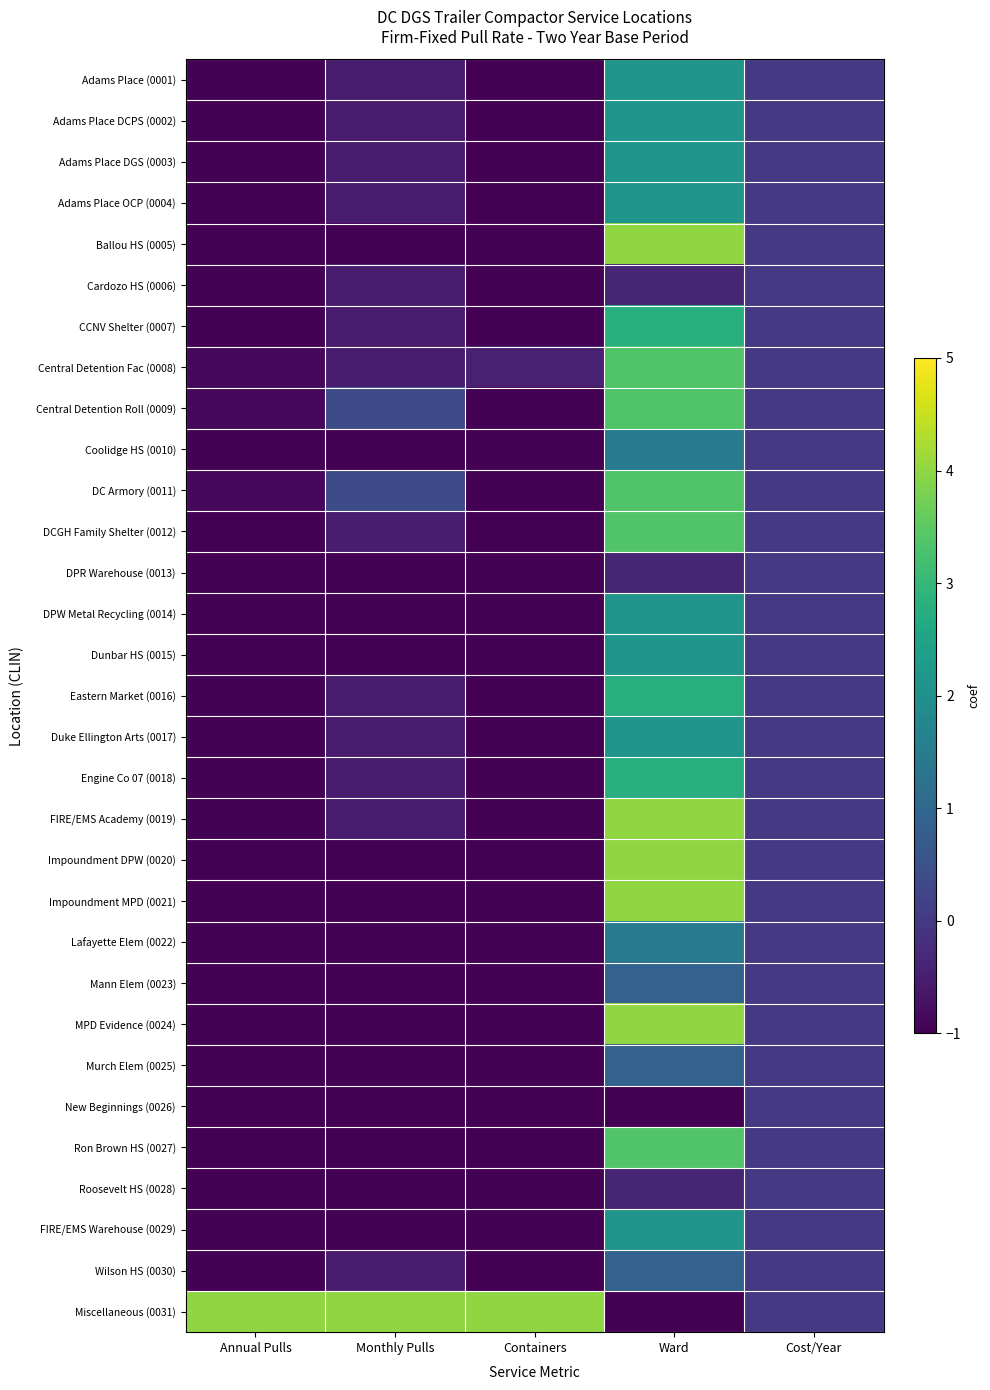

Reading right to left, extract all data points from this chart.

Adams Place (0001): Cost/Year=0.0	Ward=2.1	Containers=-1.0	Monthly Pulls=-0.5	Annual Pulls=-1.0
Adams Place DCPS (0002): Cost/Year=0.0	Ward=2.1	Containers=-1.0	Monthly Pulls=-0.5	Annual Pulls=-1.0
Adams Place DGS (0003): Cost/Year=0.0	Ward=2.1	Containers=-1.0	Monthly Pulls=-0.5	Annual Pulls=-1.0
Adams Place OCP (0004): Cost/Year=0.0	Ward=2.1	Containers=-1.0	Monthly Pulls=-0.5	Annual Pulls=-1.0
Ballou HS (0005): Cost/Year=0.0	Ward=4.0	Containers=-1.0	Monthly Pulls=-1.0	Annual Pulls=-1.0
Cardozo HS (0006): Cost/Year=0.0	Ward=-0.4	Containers=-1.0	Monthly Pulls=-0.5	Annual Pulls=-1.0
CCNV Shelter (0007): Cost/Year=0.0	Ward=2.8	Containers=-1.0	Monthly Pulls=-0.5	Annual Pulls=-1.0
Central Detention Fac (0008): Cost/Year=0.0	Ward=3.4	Containers=-0.4	Monthly Pulls=-0.5	Annual Pulls=-0.9
Central Detention Roll (0009): Cost/Year=0.0	Ward=3.4	Containers=-1.0	Monthly Pulls=0.4	Annual Pulls=-0.9
Coolidge HS (0010): Cost/Year=0.0	Ward=1.5	Containers=-1.0	Monthly Pulls=-1.0	Annual Pulls=-1.0
DC Armory (0011): Cost/Year=0.0	Ward=3.4	Containers=-1.0	Monthly Pulls=0.4	Annual Pulls=-0.9
DCGH Family Shelter (0012): Cost/Year=0.0	Ward=3.4	Containers=-1.0	Monthly Pulls=-0.5	Annual Pulls=-1.0
DPR Warehouse (0013): Cost/Year=0.0	Ward=-0.4	Containers=-1.0	Monthly Pulls=-1.0	Annual Pulls=-1.0
DPW Metal Recycling (0014): Cost/Year=0.0	Ward=2.1	Containers=-1.0	Monthly Pulls=-1.0	Annual Pulls=-1.0
Dunbar HS (0015): Cost/Year=0.0	Ward=2.1	Containers=-1.0	Monthly Pulls=-1.0	Annual Pulls=-1.0
Eastern Market (0016): Cost/Year=0.0	Ward=2.8	Containers=-1.0	Monthly Pulls=-0.5	Annual Pulls=-1.0
Duke Ellington Arts (0017): Cost/Year=0.0	Ward=2.1	Containers=-1.0	Monthly Pulls=-0.5	Annual Pulls=-1.0
Engine Co 07 (0018): Cost/Year=0.0	Ward=2.8	Containers=-1.0	Monthly Pulls=-0.5	Annual Pulls=-1.0
FIRE/EMS Academy (0019): Cost/Year=0.0	Ward=4.0	Containers=-1.0	Monthly Pulls=-0.5	Annual Pulls=-1.0
Impoundment DPW (0020): Cost/Year=0.0	Ward=4.0	Containers=-1.0	Monthly Pulls=-1.0	Annual Pulls=-1.0
Impoundment MPD (0021): Cost/Year=0.0	Ward=4.0	Containers=-1.0	Monthly Pulls=-1.0	Annual Pulls=-1.0
Lafayette Elem (0022): Cost/Year=0.0	Ward=1.5	Containers=-1.0	Monthly Pulls=-1.0	Annual Pulls=-1.0
Mann Elem (0023): Cost/Year=0.0	Ward=0.9	Containers=-1.0	Monthly Pulls=-1.0	Annual Pulls=-1.0
MPD Evidence (0024): Cost/Year=0.0	Ward=4.0	Containers=-1.0	Monthly Pulls=-1.0	Annual Pulls=-1.0
Murch Elem (0025): Cost/Year=0.0	Ward=0.9	Containers=-1.0	Monthly Pulls=-1.0	Annual Pulls=-1.0
New Beginnings (0026): Cost/Year=0.0	Ward=-1.0	Containers=-1.0	Monthly Pulls=-1.0	Annual Pulls=-1.0
Ron Brown HS (0027): Cost/Year=0.0	Ward=3.4	Containers=-1.0	Monthly Pulls=-1.0	Annual Pulls=-1.0
Roosevelt HS (0028): Cost/Year=0.0	Ward=-0.4	Containers=-1.0	Monthly Pulls=-1.0	Annual Pulls=-1.0
FIRE/EMS Warehouse (0029): Cost/Year=0.0	Ward=2.1	Containers=-1.0	Monthly Pulls=-1.0	Annual Pulls=-1.0
Wilson HS (0030): Cost/Year=0.0	Ward=0.9	Containers=-1.0	Monthly Pulls=-0.5	Annual Pulls=-1.0
Miscellaneous (0031): Cost/Year=0.0	Ward=-1.0	Containers=4.0	Monthly Pulls=4.0	Annual Pulls=4.0